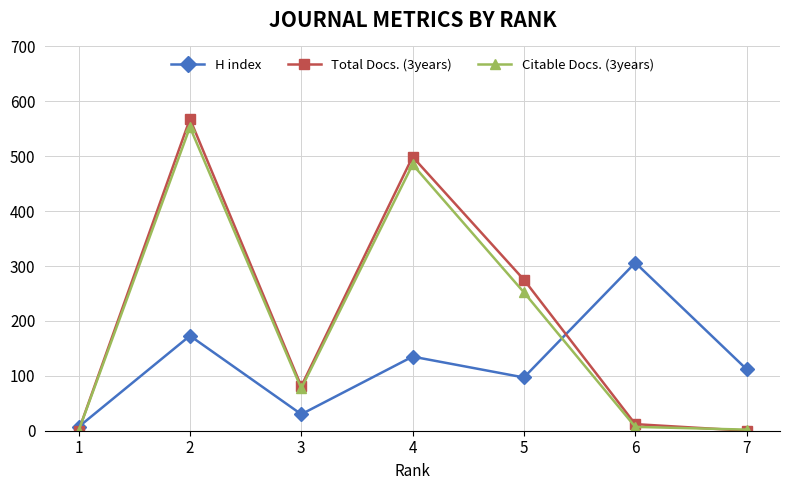

How many data points does each series have?

7